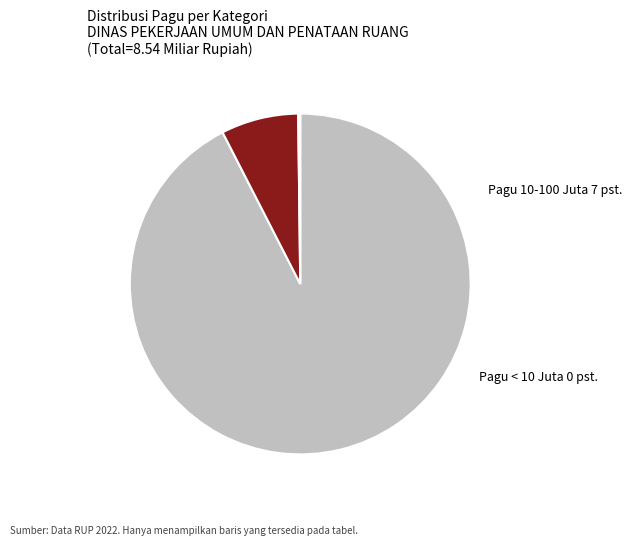

Which category has the biggest portion of the pie?

Pagu >= 100 Juta